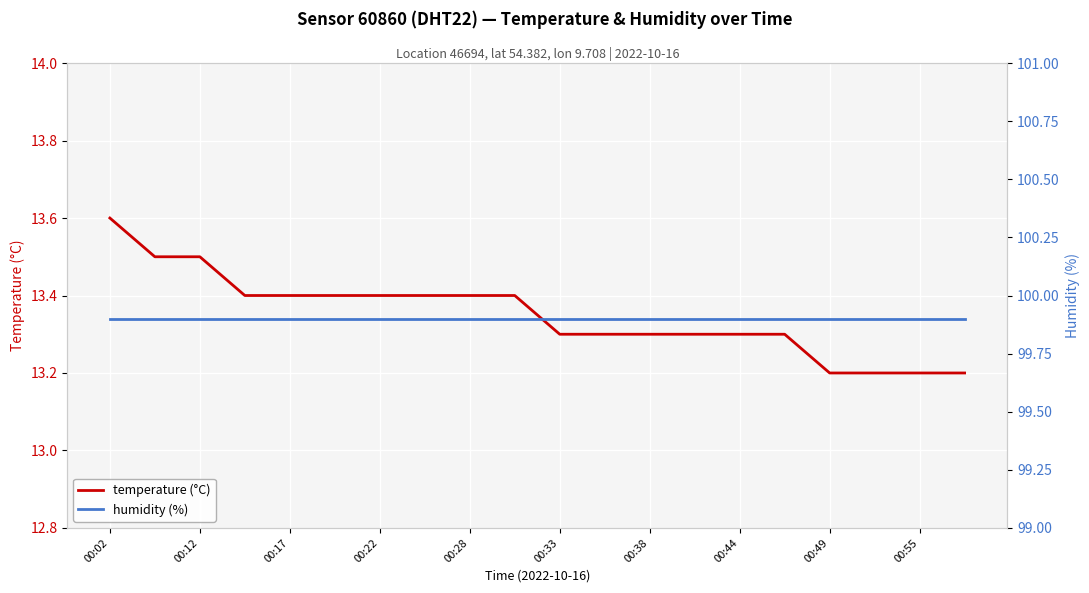

Count the number of data series in this chart.

2